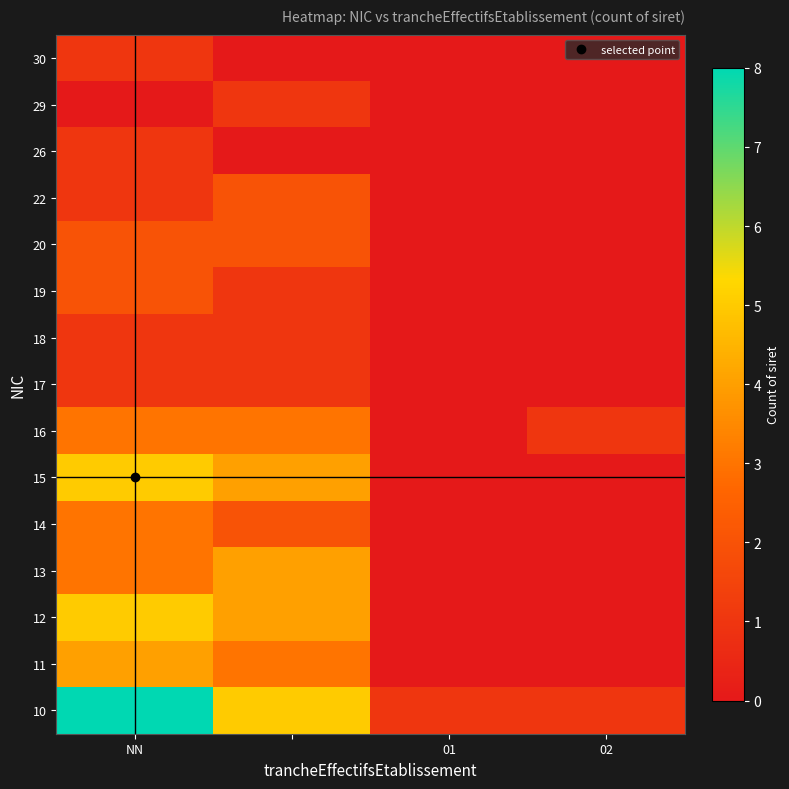

Reading right to left, list all the values displayed in this chart.

10: 1	1	5	8
11: 0	0	3	4
12: 0	0	4	5
13: 0	0	4	3
14: 0	0	2	3
15: 0	0	4	5
16: 1	0	3	3
17: 0	0	1	1
18: 0	0	1	1
19: 0	0	1	2
20: 0	0	2	2
22: 0	0	2	1
26: 0	0	0	1
29: 0	0	1	0
30: 0	0	0	1